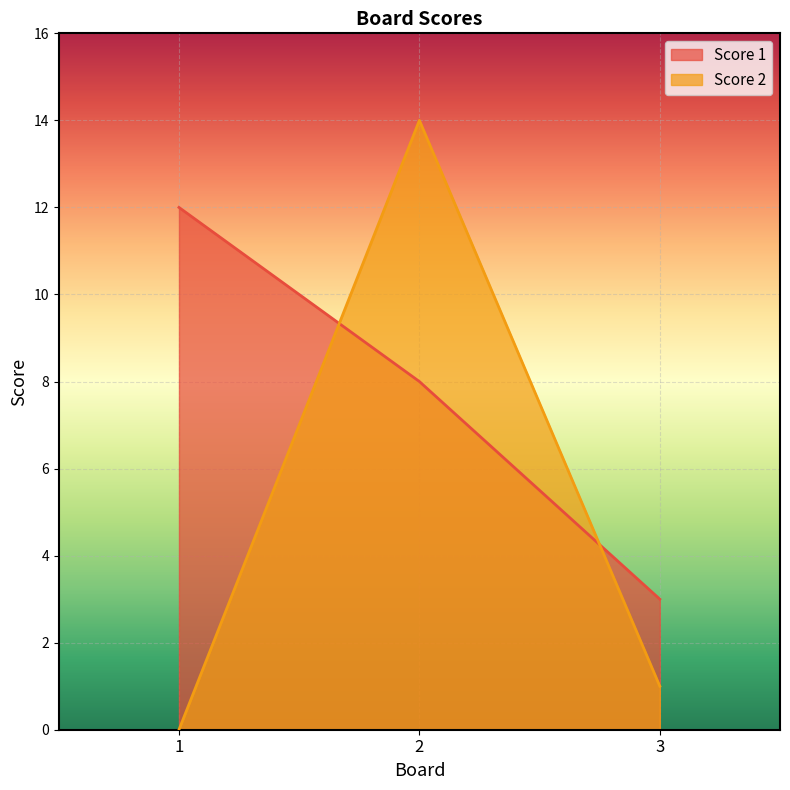

Where does the Score 1 series first go above 8?

1